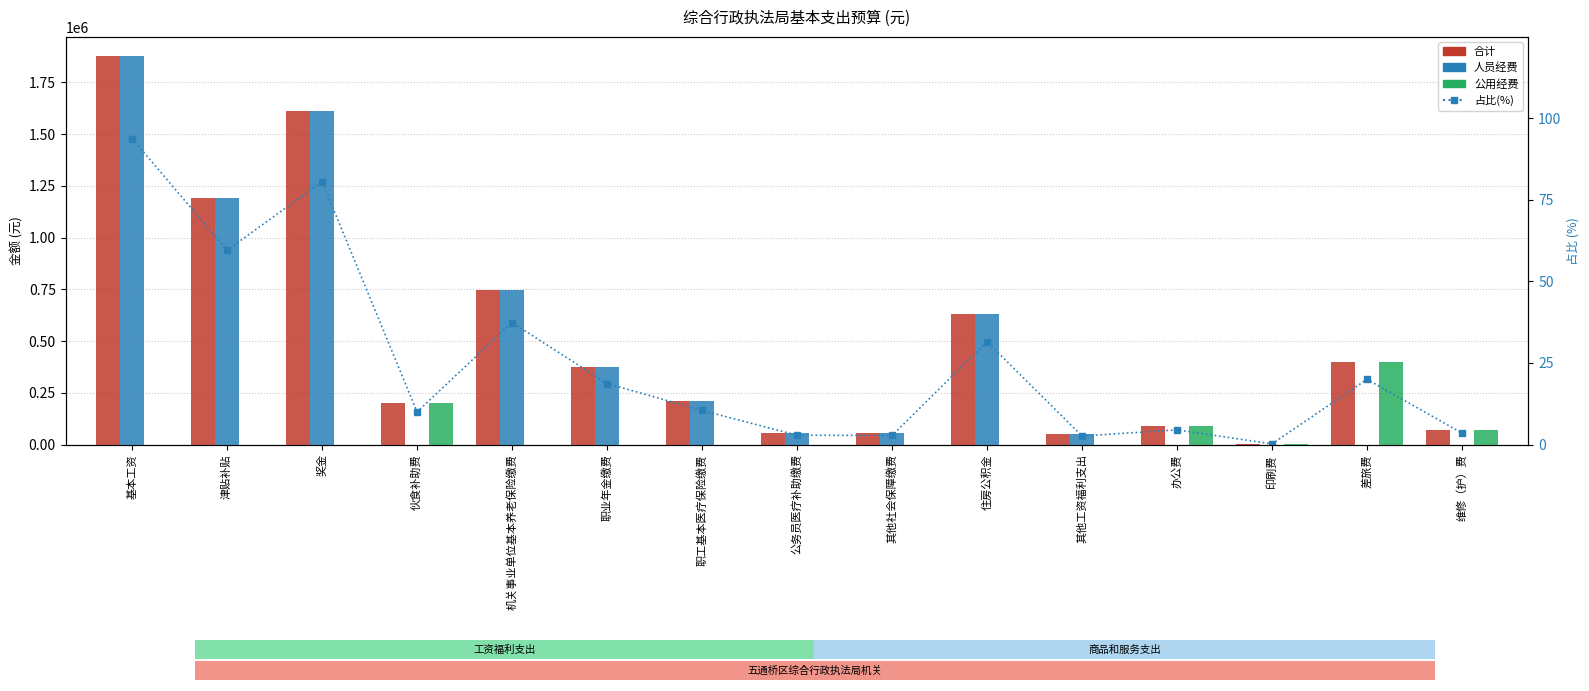

Which label corresponds to the smallest value in the chart?

伙食补助费